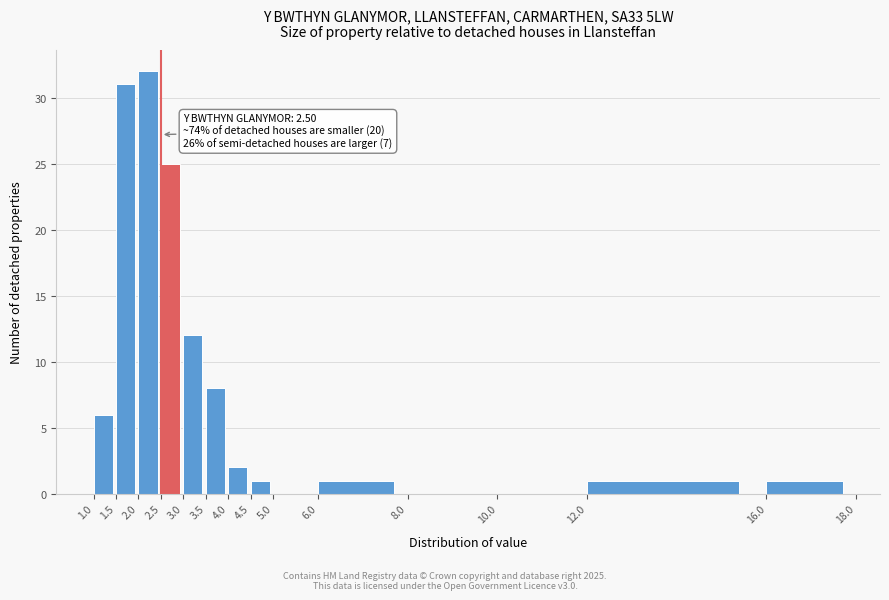

Which range on the x-axis has the tallest bar?

2.0 to 2.5